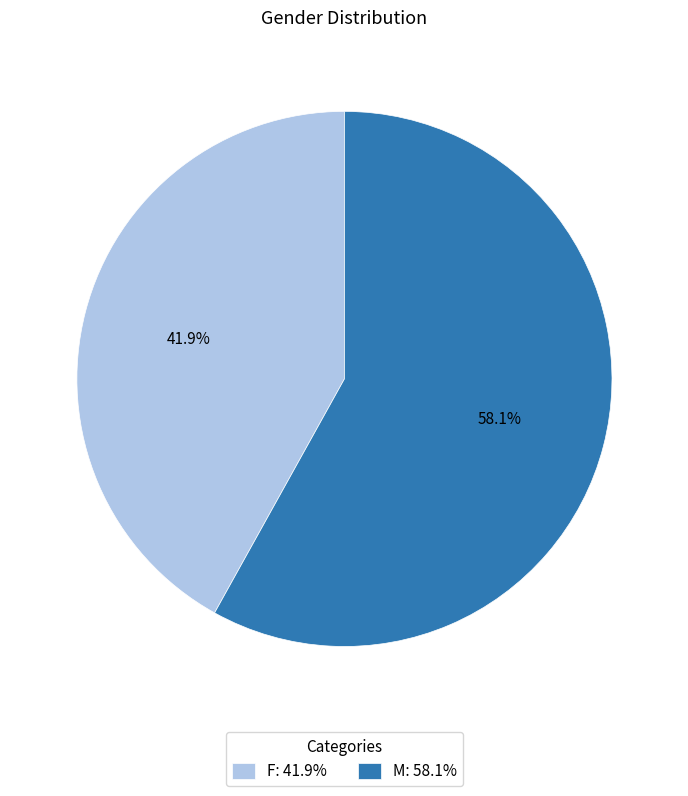

What is the largest slice in the pie chart?

M